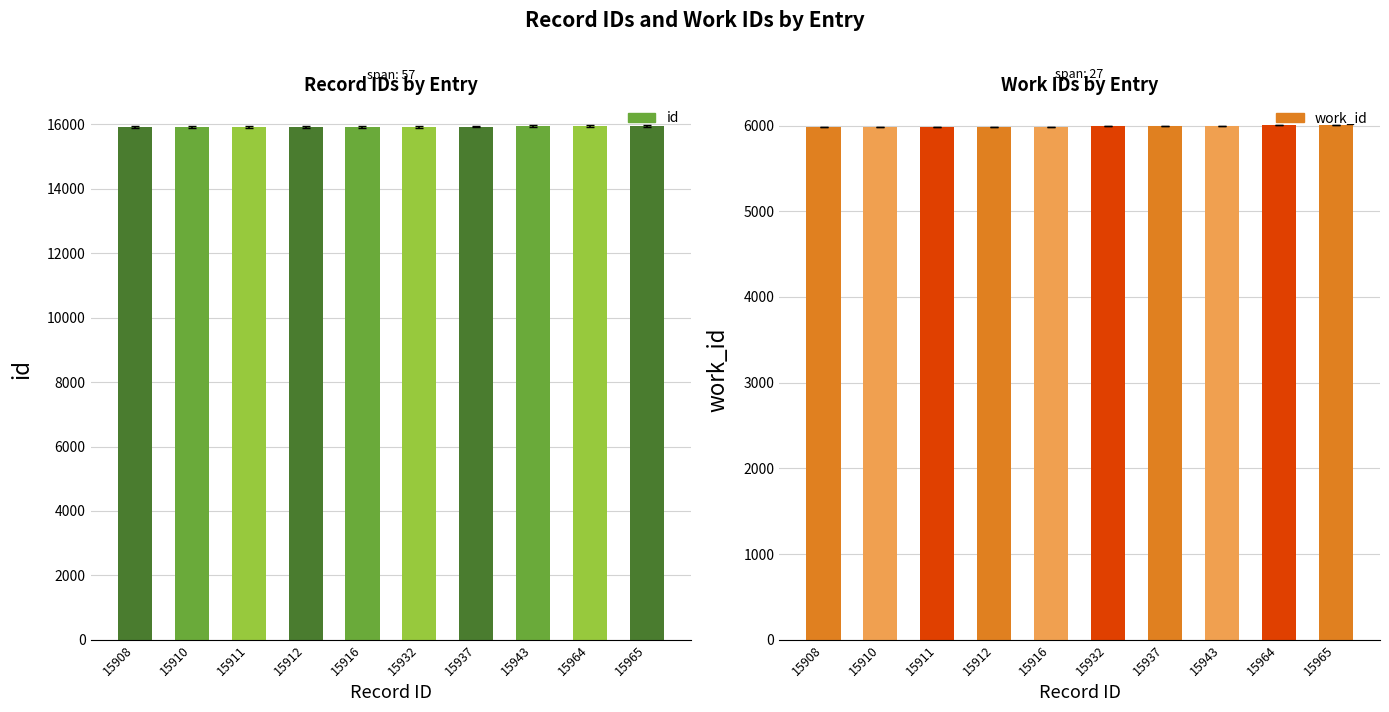

Are the bars grouped side by side (vs. stacked)?

Yes